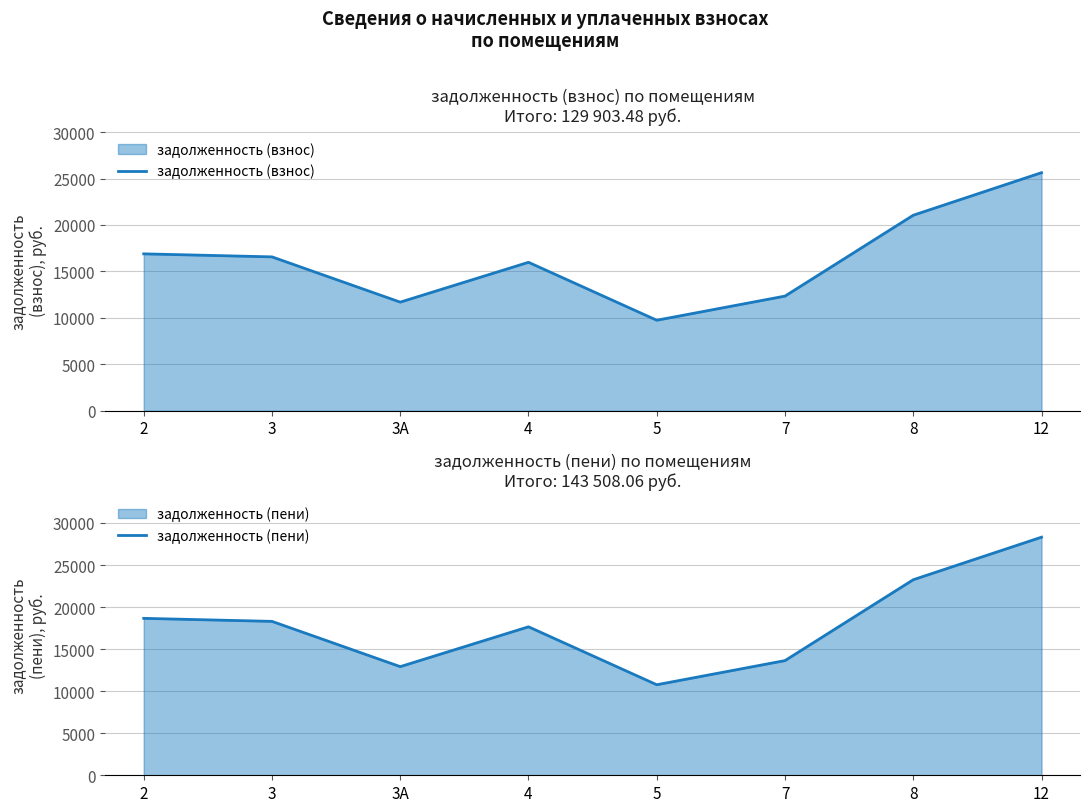

What is the difference between the highest and lowest values at 3А?

1224.7